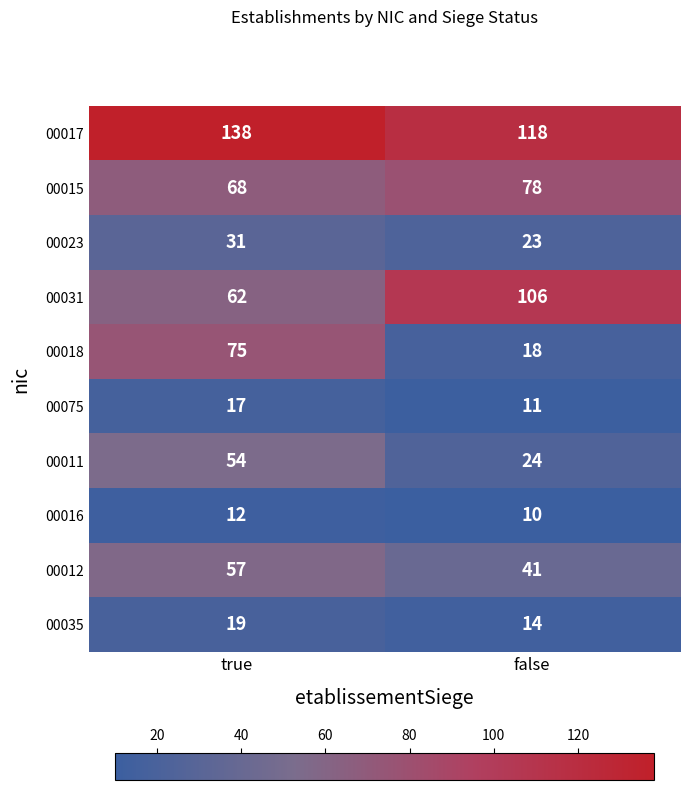

What is the sum of the 00035 values at false and true?

33